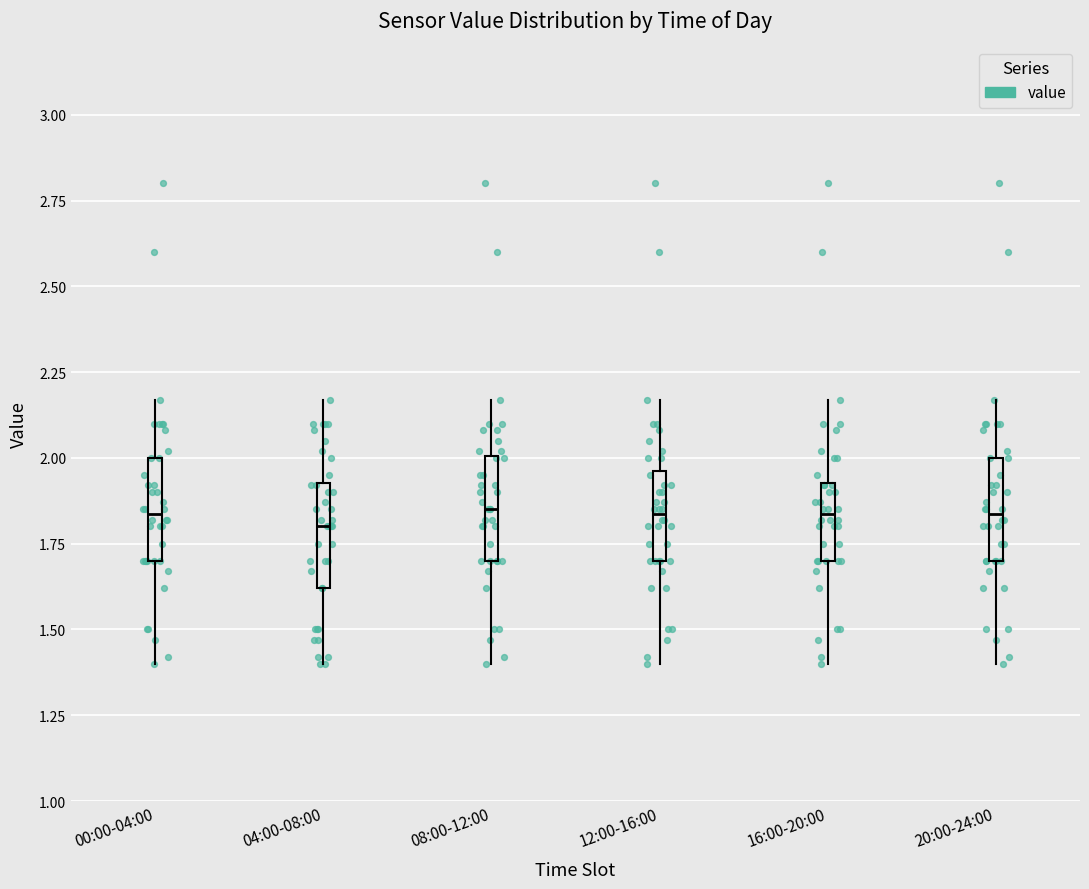

Reading left to right, transcribe this box plot: for each box, give where its median line is, the range the box spans, and where its two whiskers end, as read against the y-axis. The values are not printed on the chart, so give them approximately, as read against the axis.

00:00-04:00: median 1.85, box 1.70 to 2.00, whiskers 1.40 to 2.15
04:00-08:00: median 1.80, box 1.60 to 1.95, whiskers 1.40 to 2.15
08:00-12:00: median 1.85, box 1.70 to 2.00, whiskers 1.40 to 2.15
12:00-16:00: median 1.85, box 1.70 to 1.95, whiskers 1.40 to 2.15
16:00-20:00: median 1.85, box 1.70 to 1.95, whiskers 1.40 to 2.15
20:00-24:00: median 1.85, box 1.70 to 2.00, whiskers 1.40 to 2.15